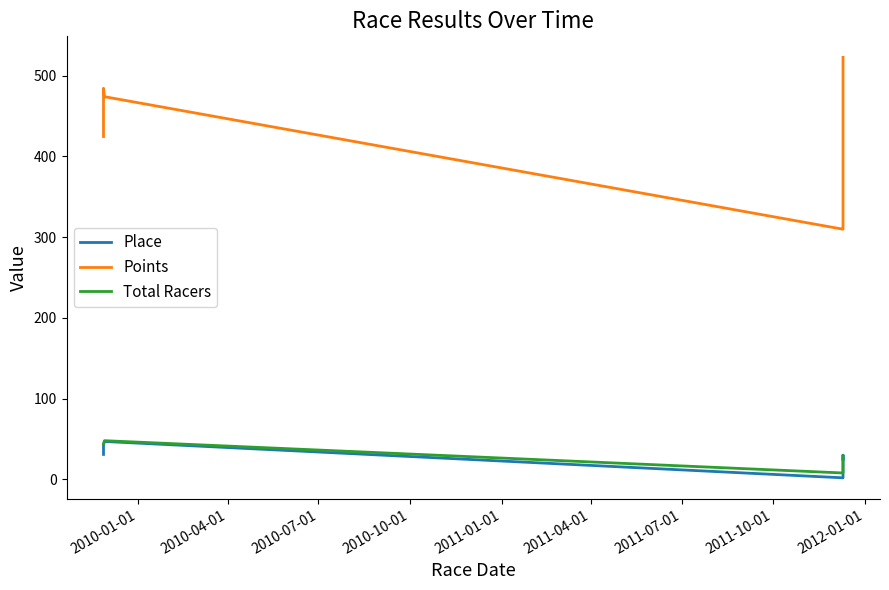

What are all the series names shown in the legend?

Place, Points, Total Racers